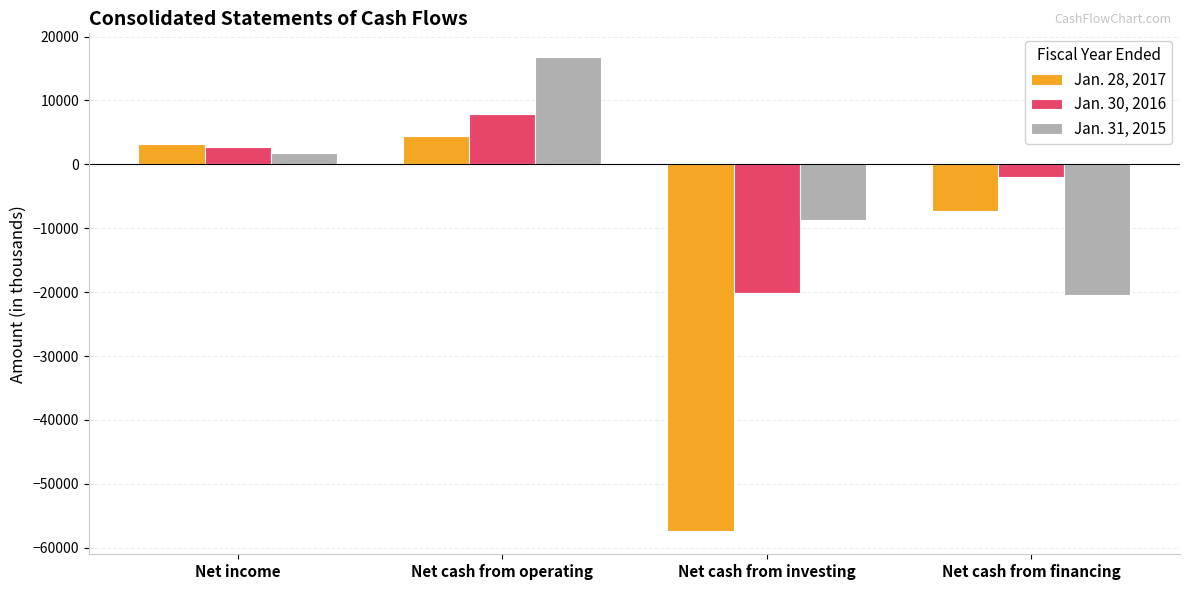

Reading left to right, what are all the values shown in this chart?

Jan. 28, 2017: Net income=3211	Net cash from operating=4436	Net cash from investing=-57333	Net cash from financing=-7337
Jan. 30, 2016: Net income=2689	Net cash from operating=7963	Net cash from investing=-20185	Net cash from financing=-2004
Jan. 31, 2015: Net income=1778	Net cash from operating=16808	Net cash from investing=-8774	Net cash from financing=-20499